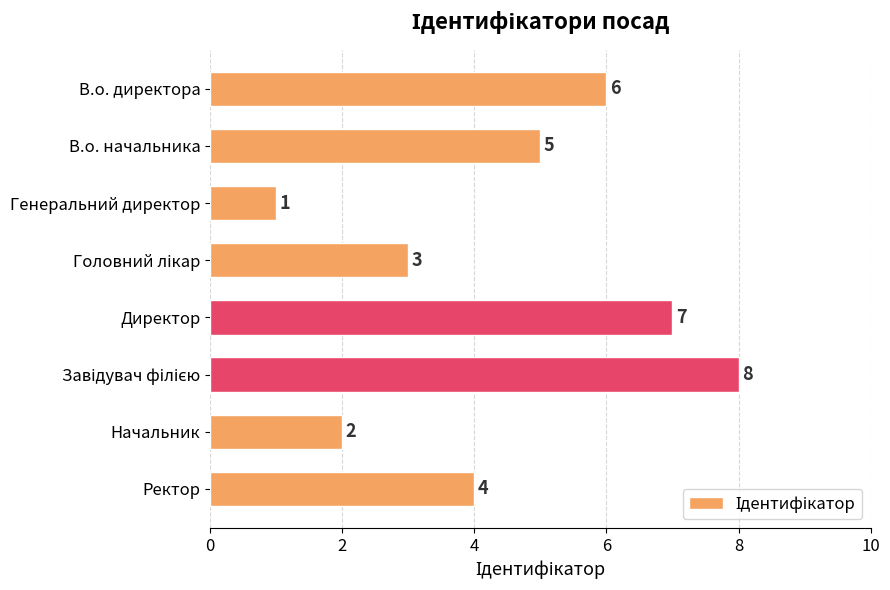

What is the sum of all values?

36